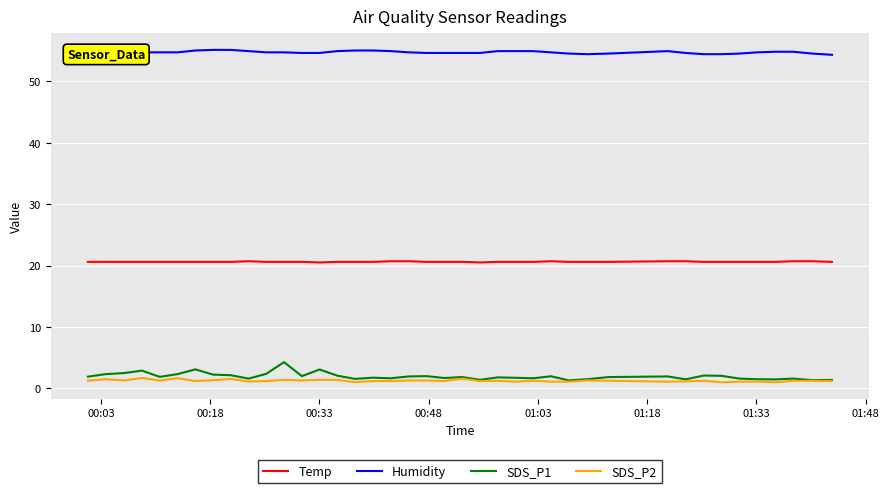

True or false: Temp and SDS_P2 intersect in this chart.

False